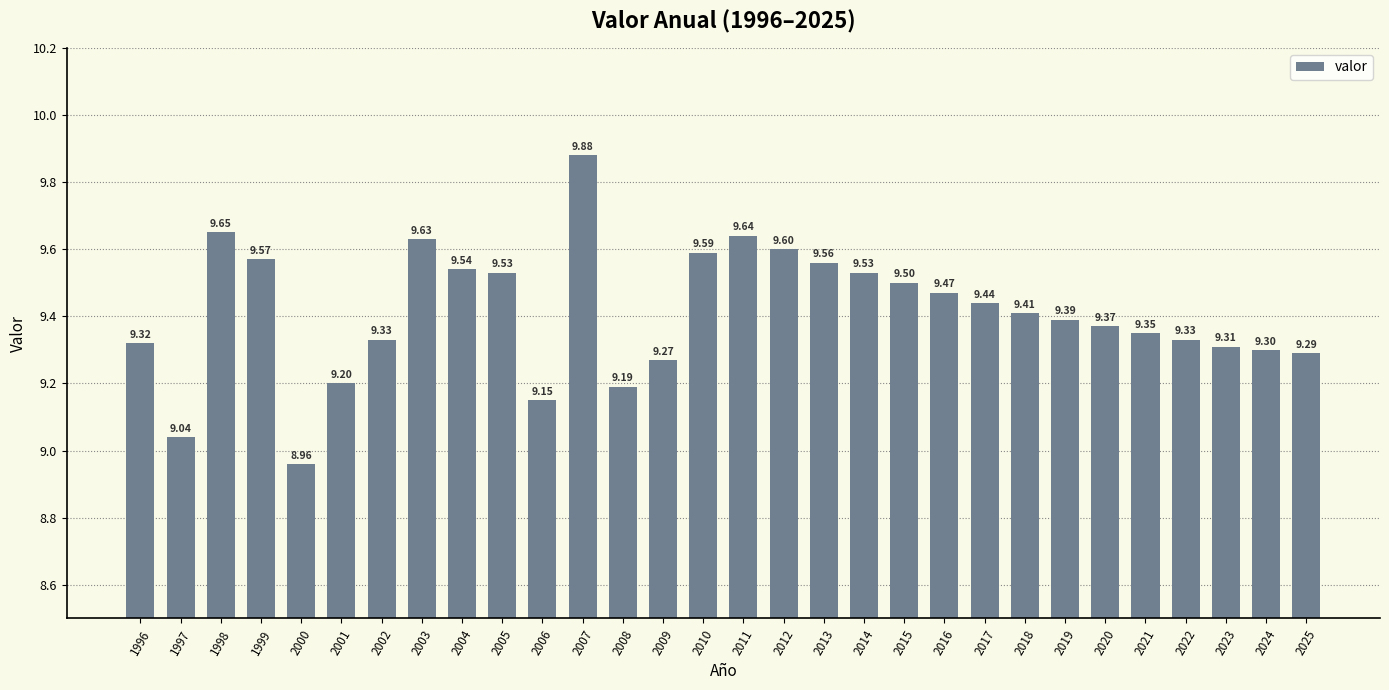

What is the maximum value shown in the chart?

9.9